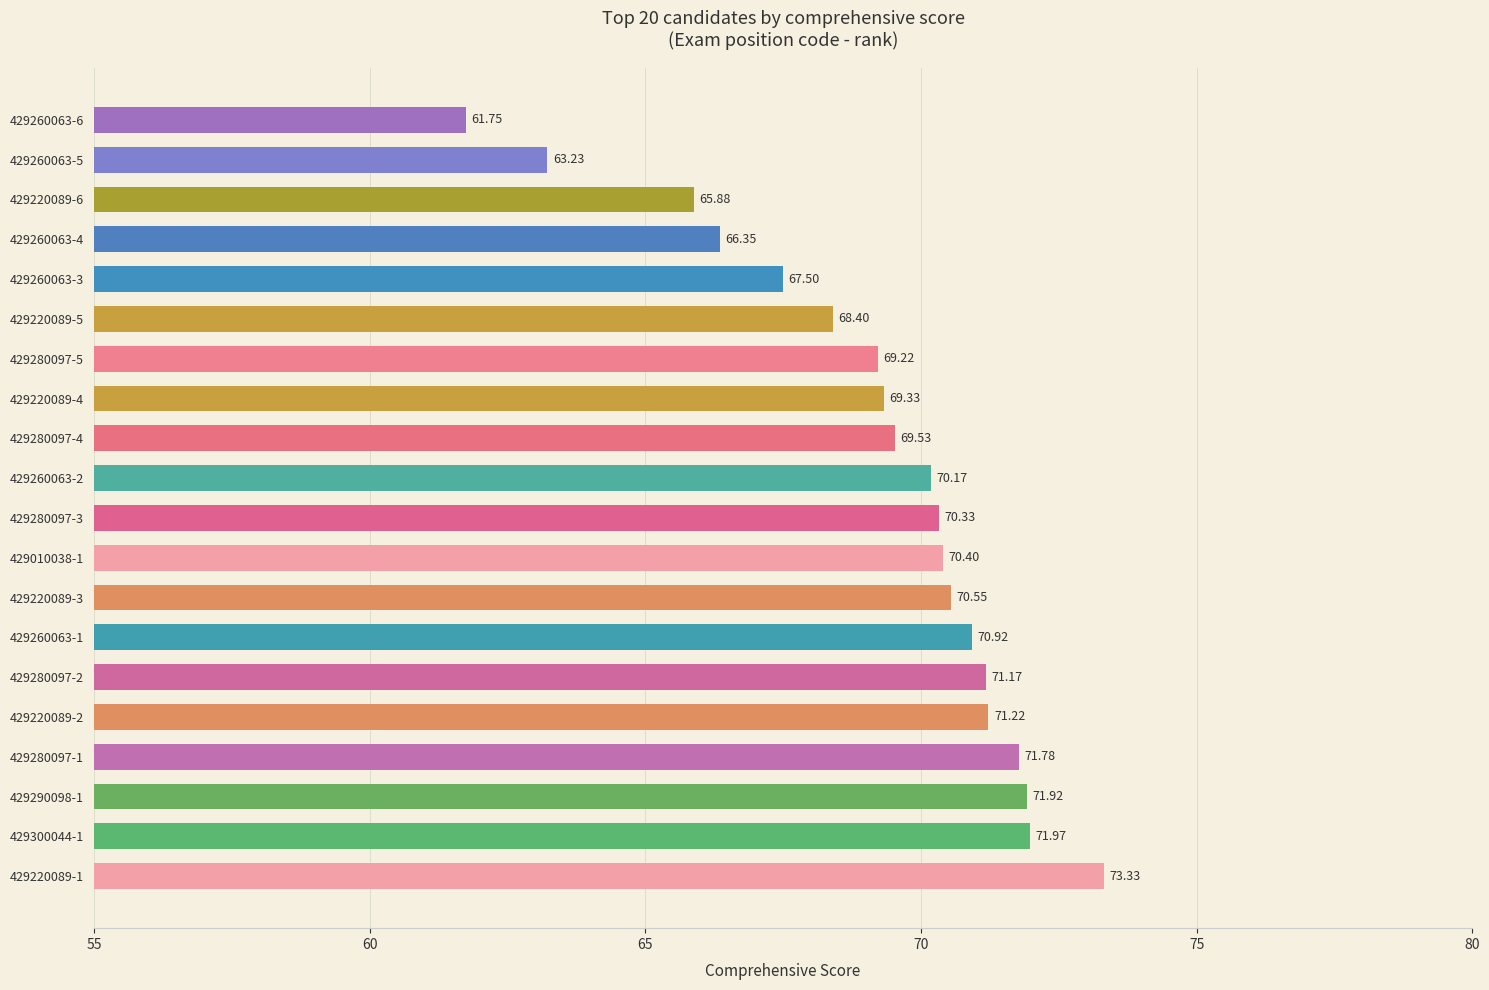

What is the difference between the maximum and second lowest values?

10.1